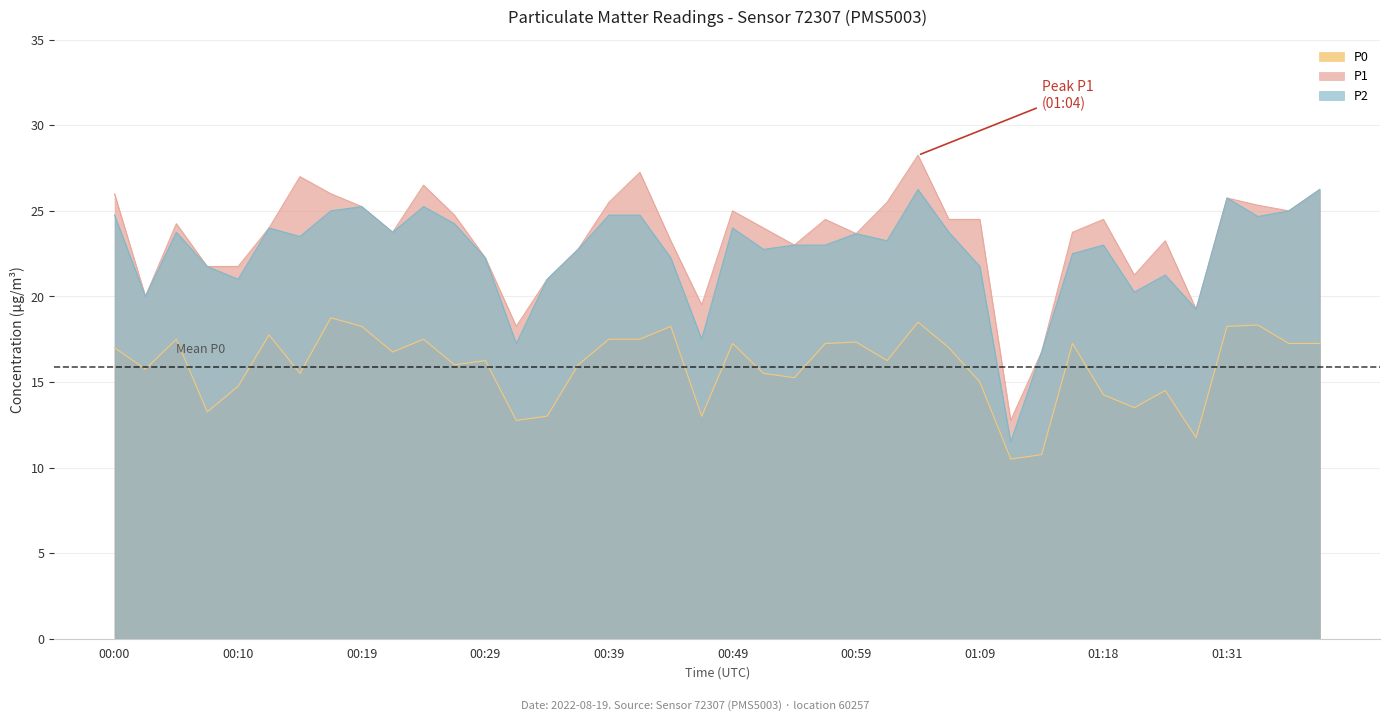

How many distinct data groups are displayed?

3